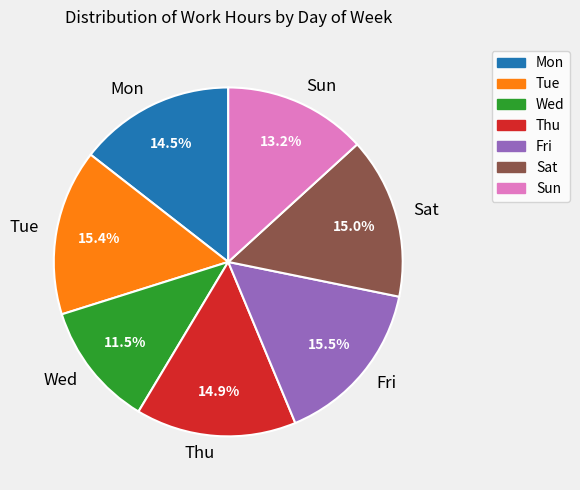

Which category has the smallest portion of the pie?

Wed